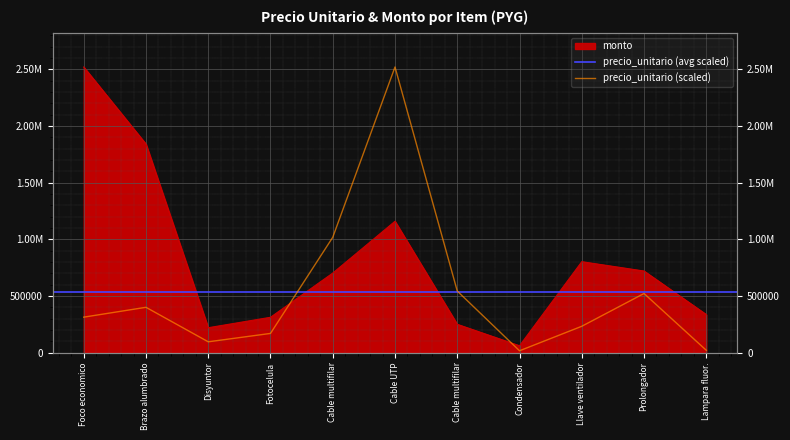

What is the highest value of the precio_unitario series?

2520000.0